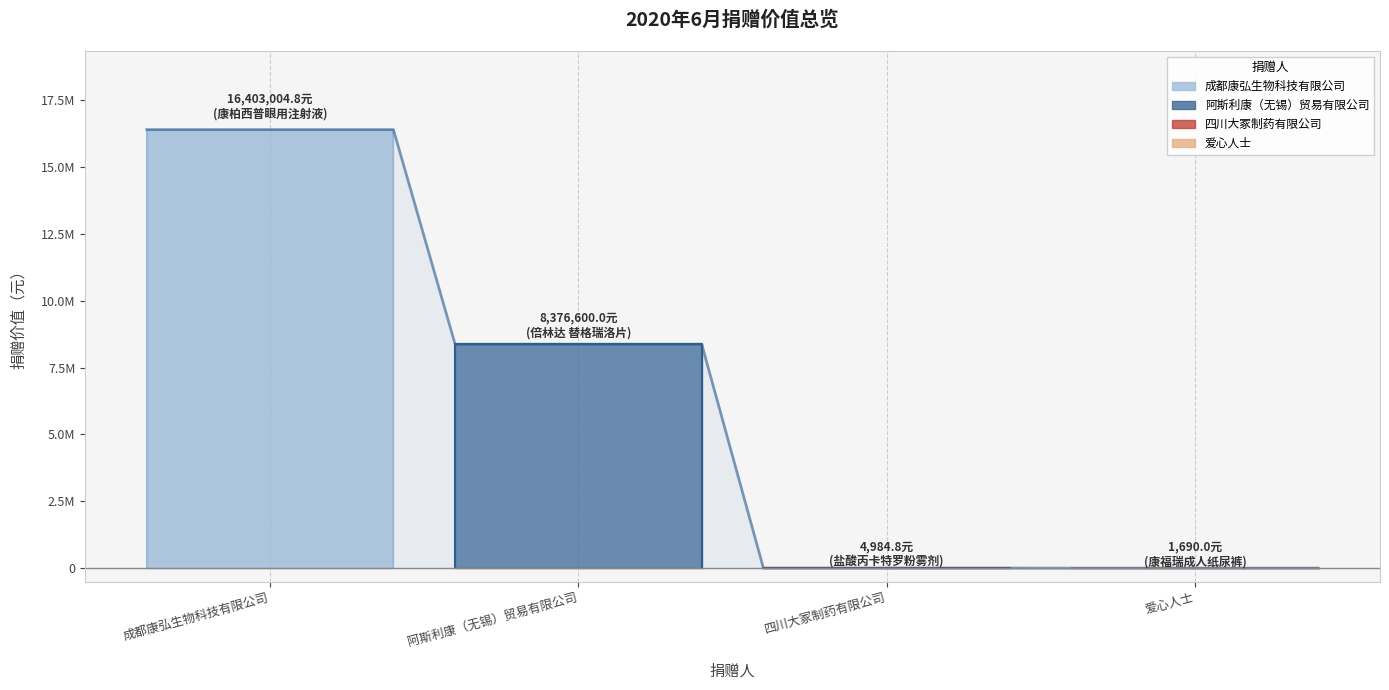

Reading left to right, transcribe all the data shown in this chart.

成都康弘生物科技有限公司=16403004.8	阿斯利康（无锡）贸易有限公司=8376600.0	四川大冢制药有限公司=4984.8	爱心人士=1690.0